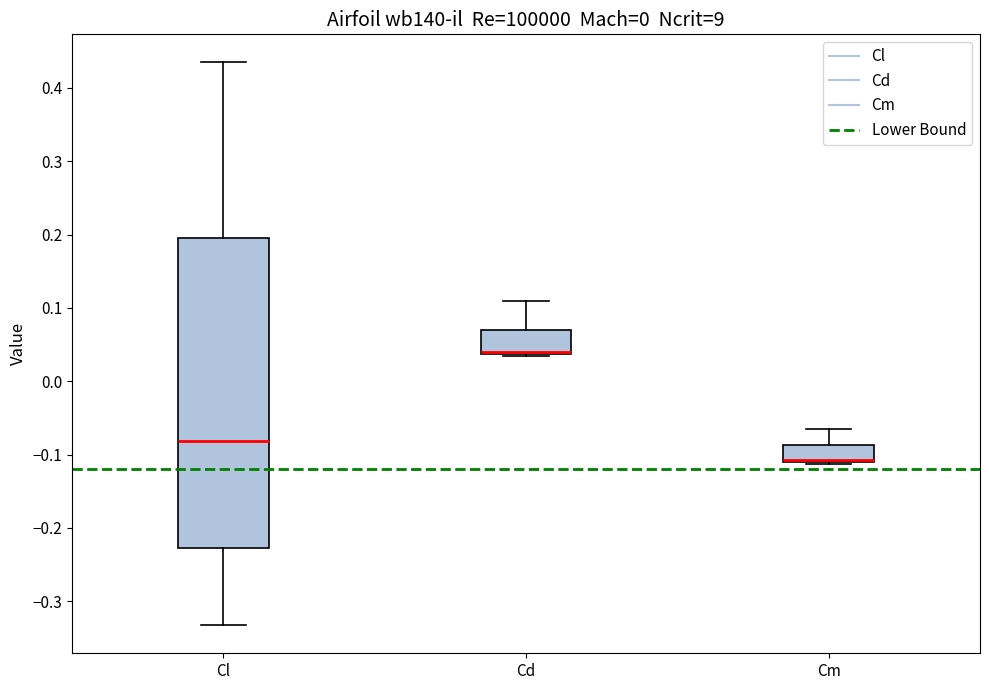

Where is the lower edge of the box for Cm on the y-axis? The values are not printed on the chart, so give them approximately, as read against the axis.

-0.11